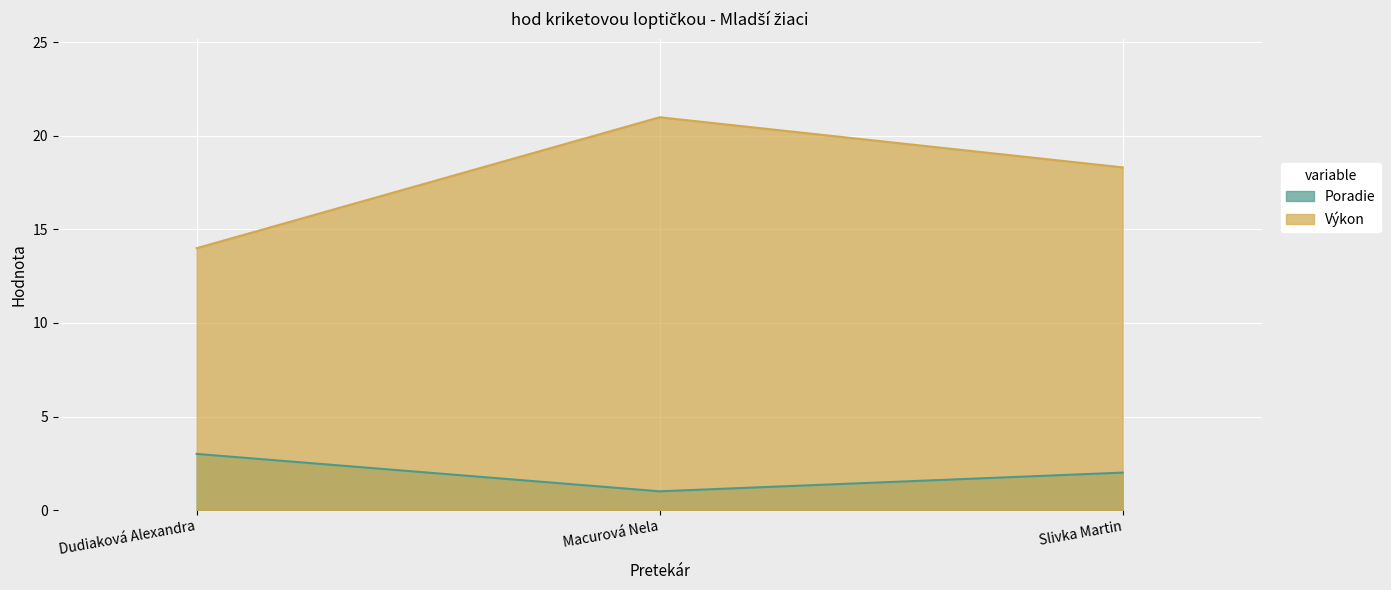

How many Poradie values are between 1 and 3?

3